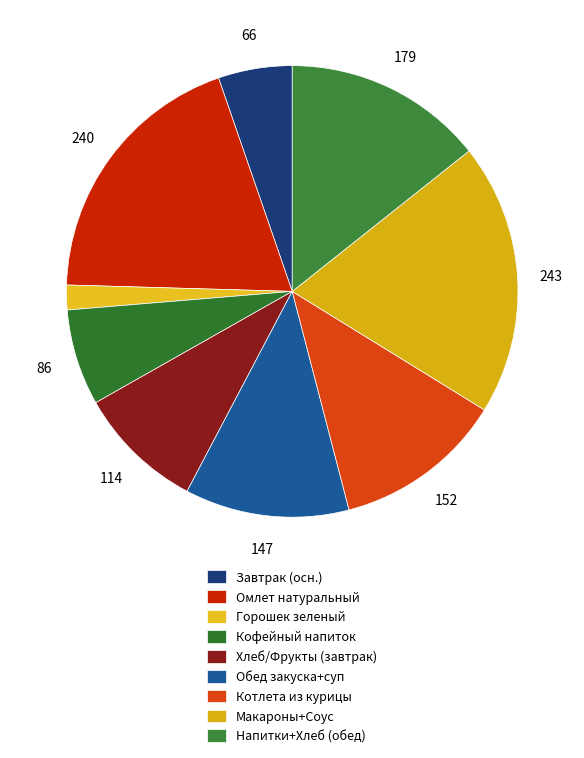

How many segments does this pie chart have?

9